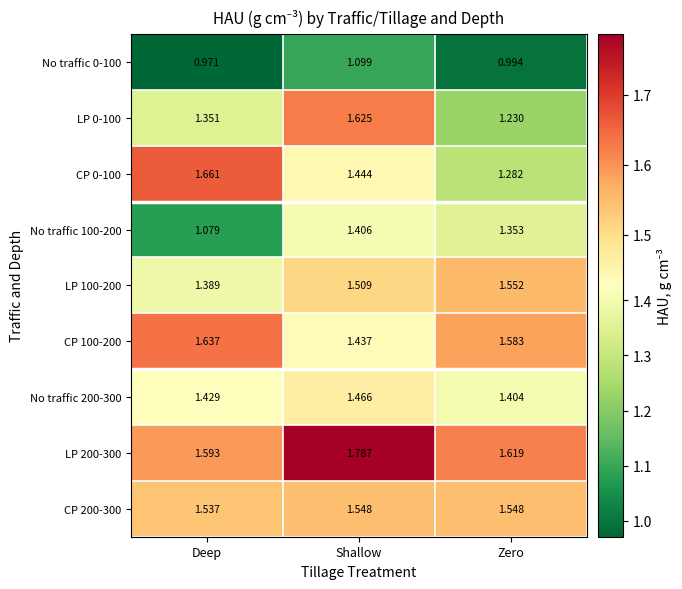

At which label is CP 200-300 closest to 1?

Deep